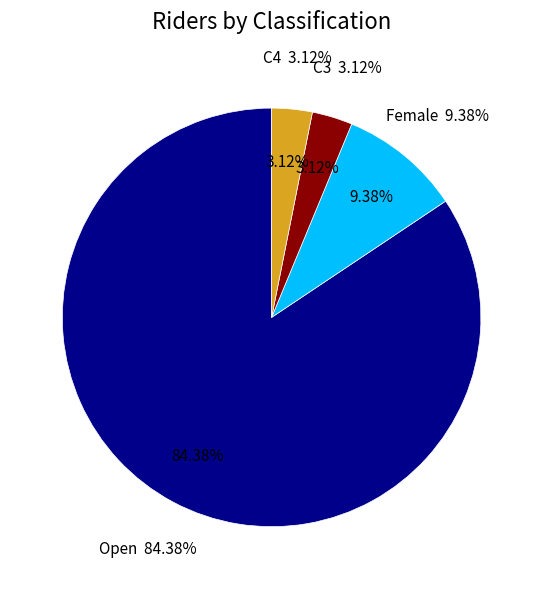

To the nearest percent, what portion does C4 represent?

3%